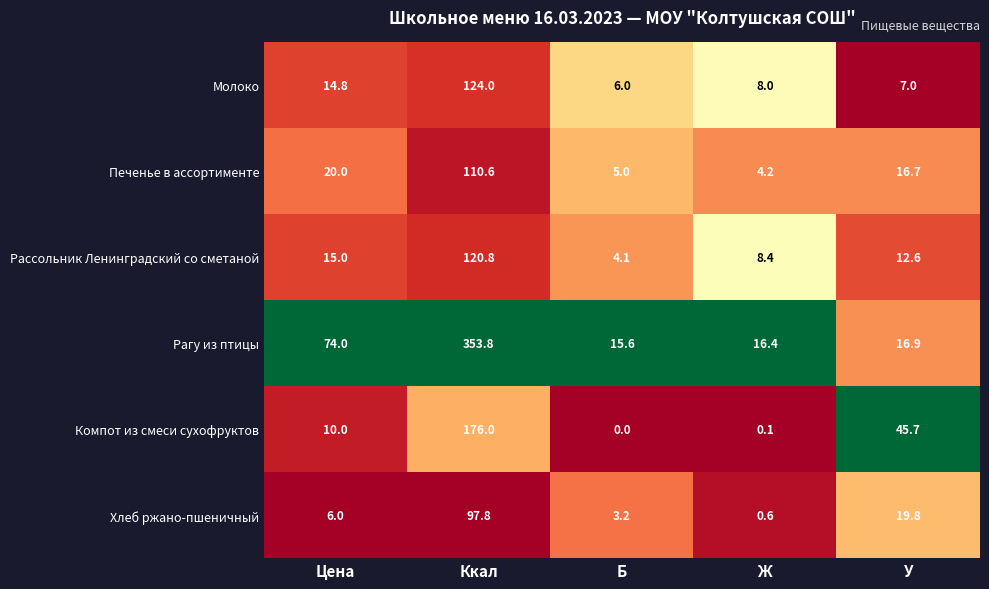

True or false: Молоко has a value of 1.4 at У.

False